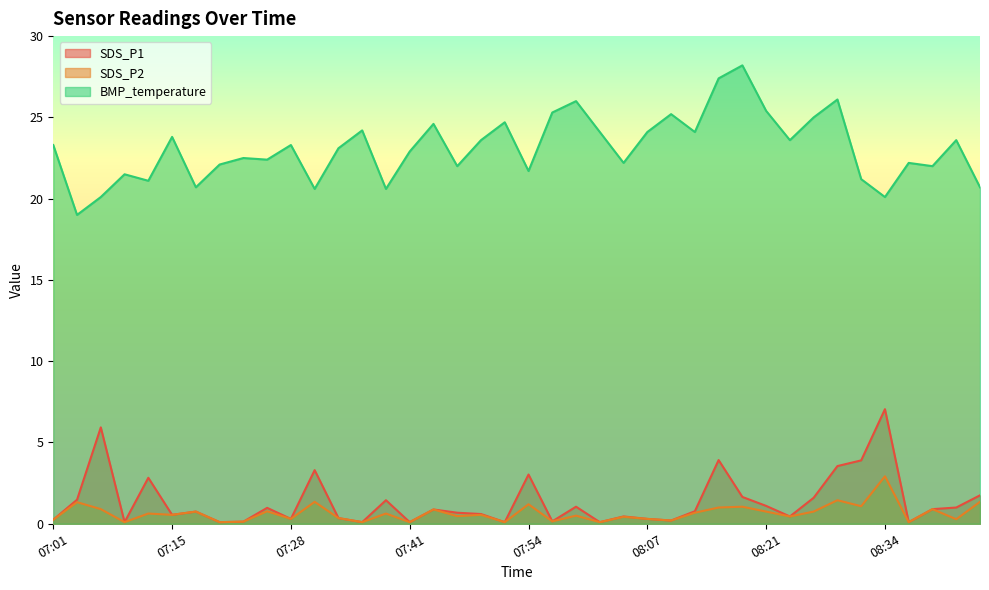

What is the total value across all series at 07:28?

23.9